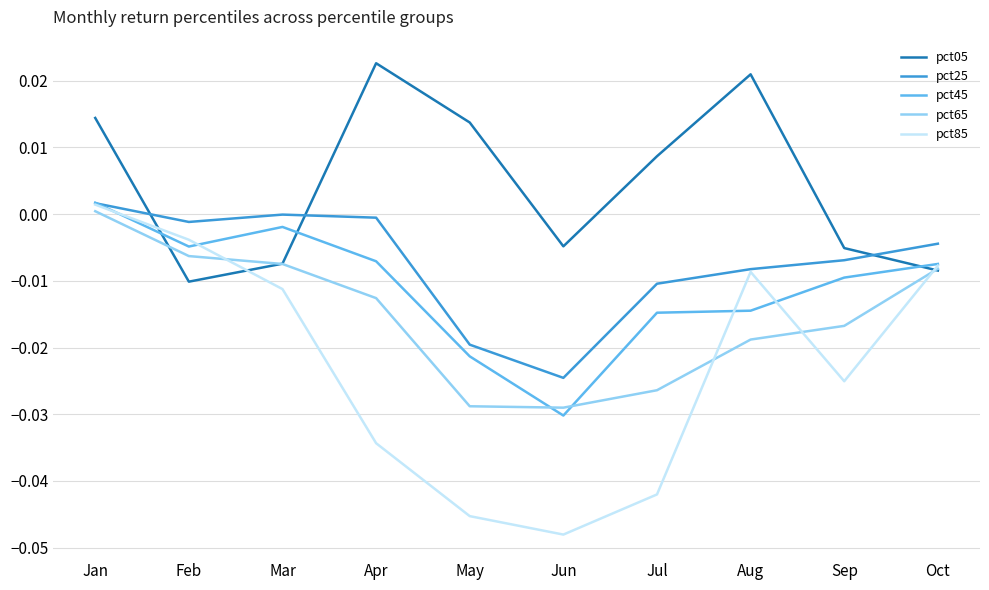

True or false: pct65 has a value of -0.0 at Apr.

True